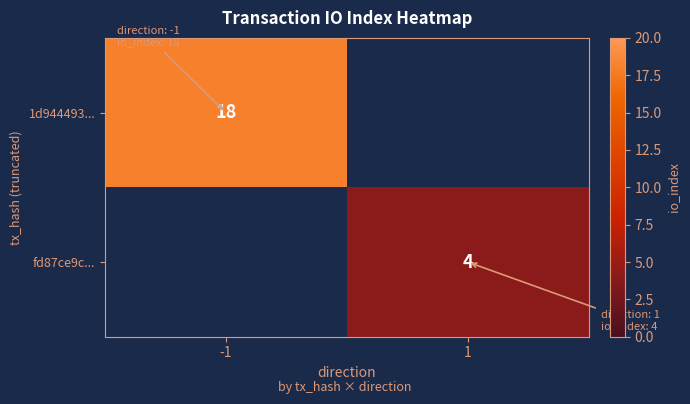

The 1d944493... series shows 18 at -1. True or false?

True